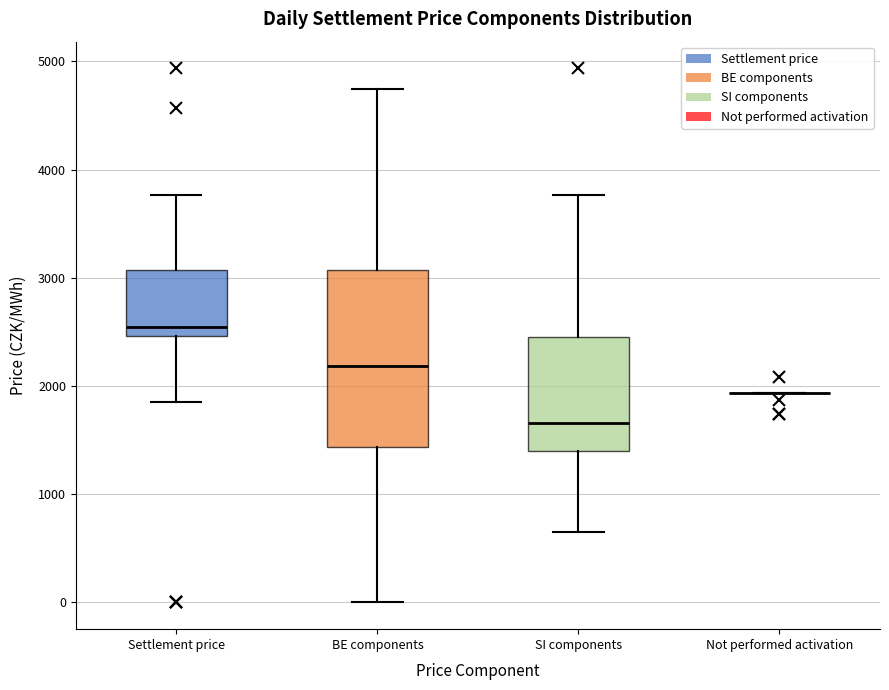

Reading left to right, transcribe this box plot: for each box, give where its median line is, the range the box spans, and where its two whiskers end, as read against the y-axis. The values are not printed on the chart, so give them approximately, as read against the axis.

Settlement price: median 2500 (just above the box's lower edge), box 2500 to 3100, whiskers 1900 to 3800
BE components: median 2200, box 1400 to 3100, whiskers 0 to 4700
SI components: median 1700, box 1400 to 2400, whiskers 600 to 3800
Not performed activation: box collapsed to a line at 1900, whiskers 1900 to 1900